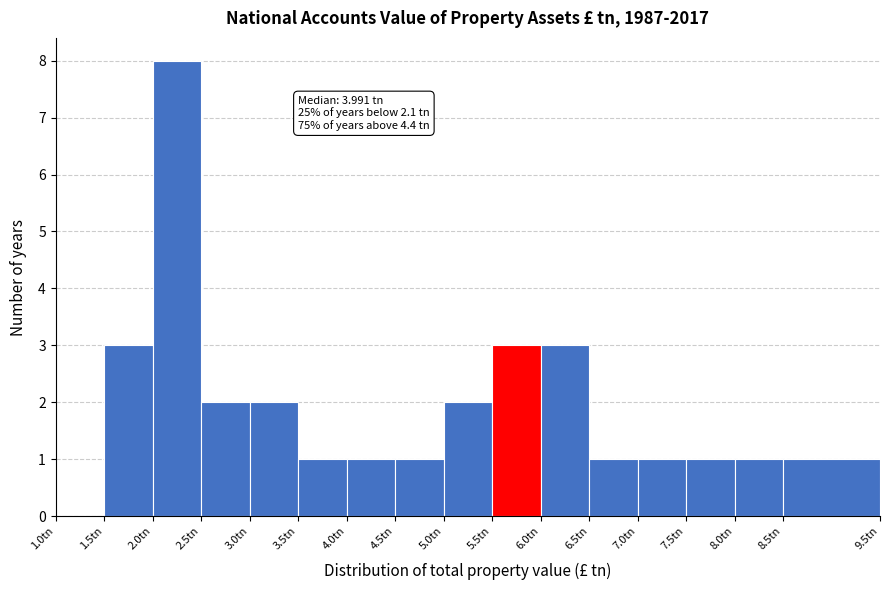

Which range on the x-axis has the tallest bar?

2.0 to 2.5